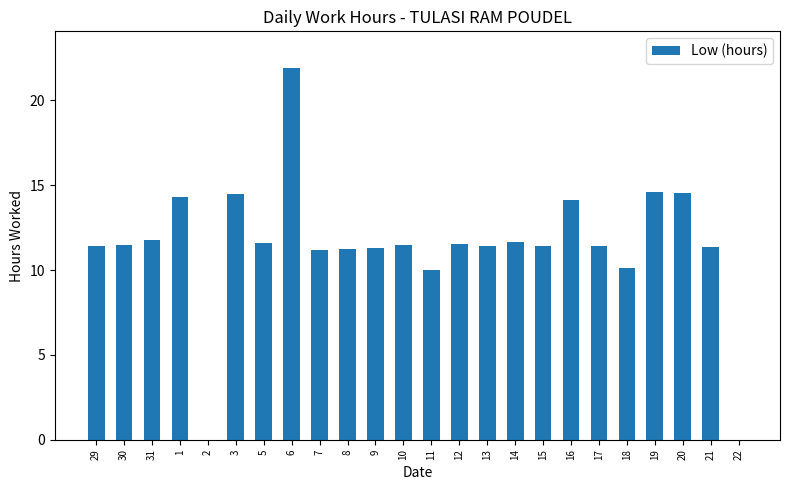

What is the maximum value shown in the chart?

21.9